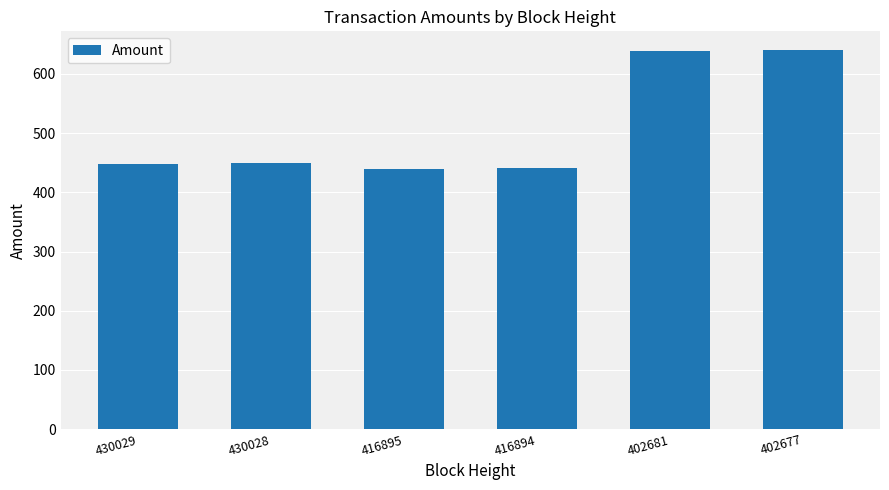

What is the sum of all values?

3057